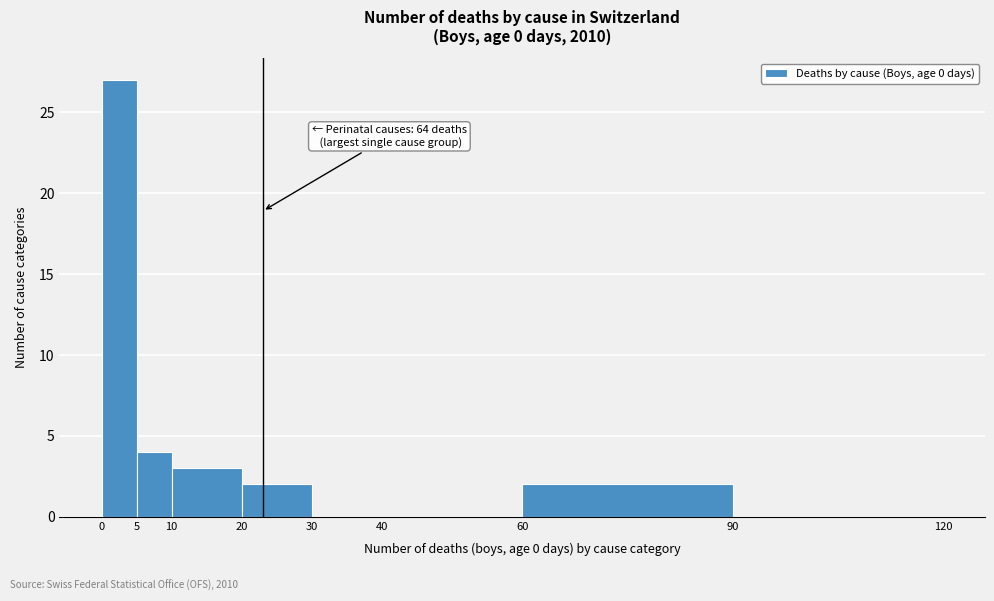

Which range on the x-axis has the tallest bar?

0 to 5